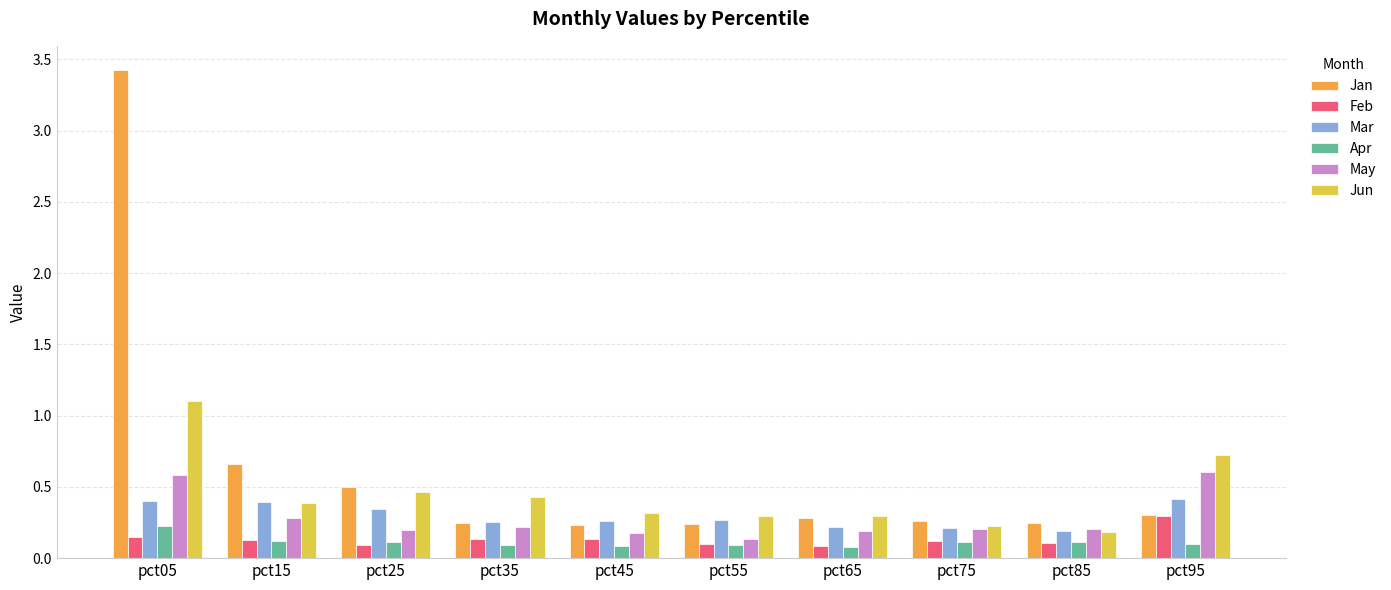

What is the difference between the maximum and minimum values in the Jun series?

0.9